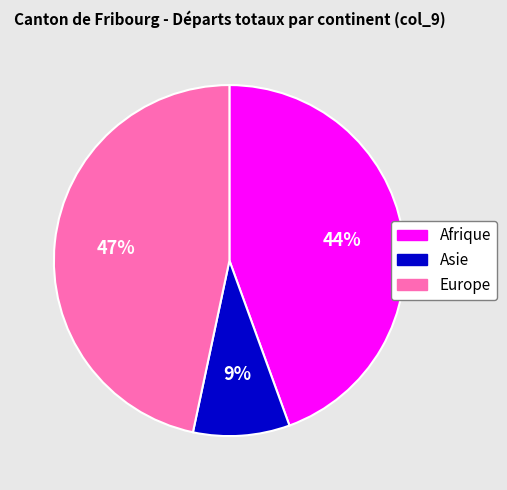

How many slices are in this pie chart?

3